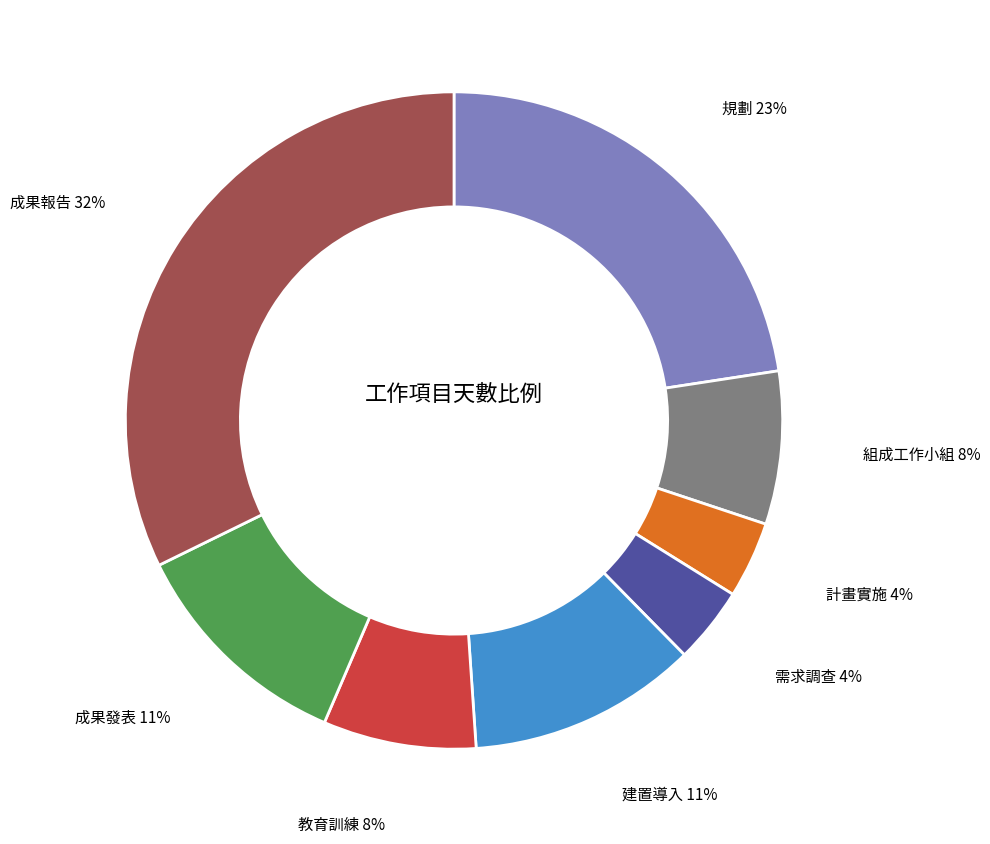

Does any single category account for the majority?

No